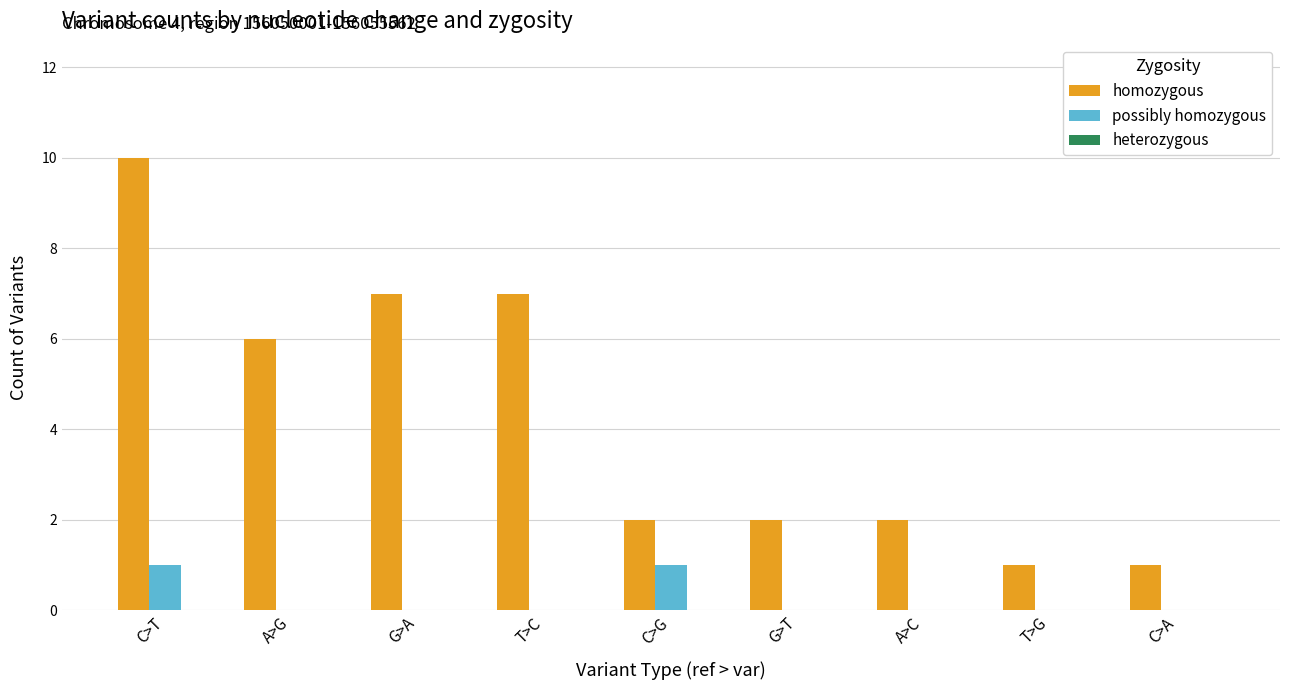

What is the sum of all possibly homozygous values?

2